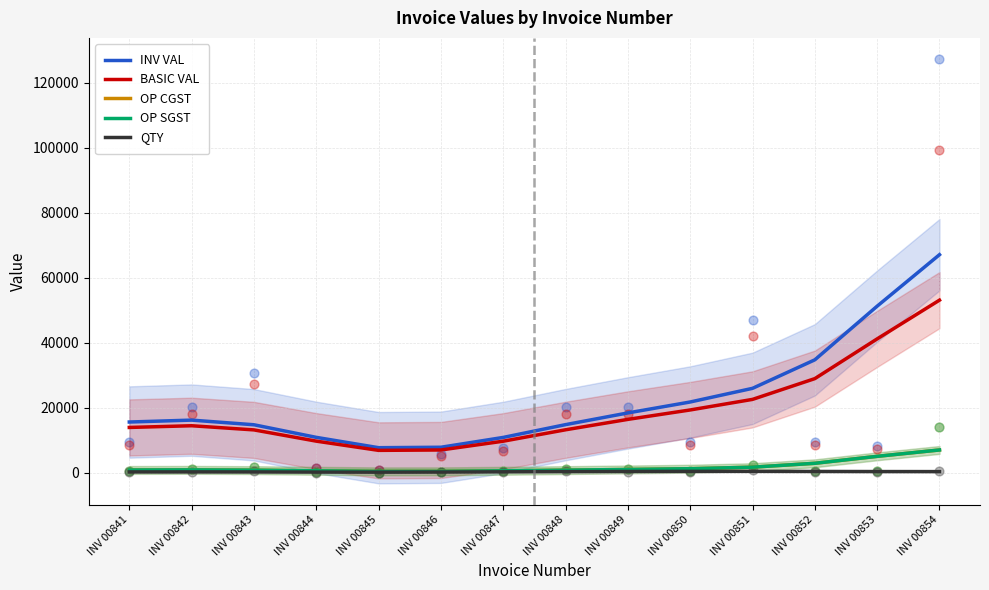

Which series reaches the maximum Y coordinate?

INV VAL